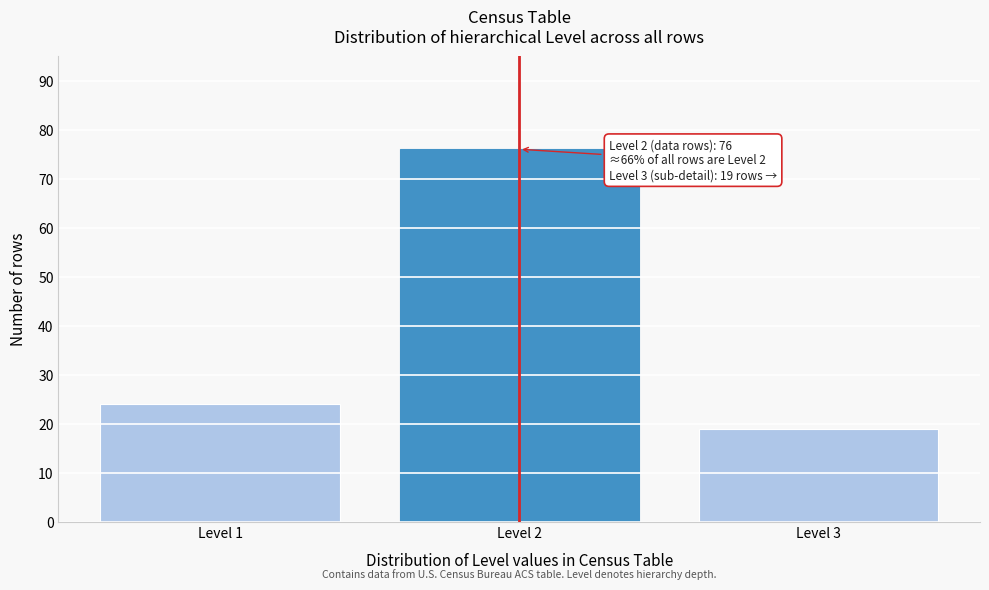

Reading left to right, list all the values displayed in this chart.

Level 1=24	Level 2=76	Level 3=19